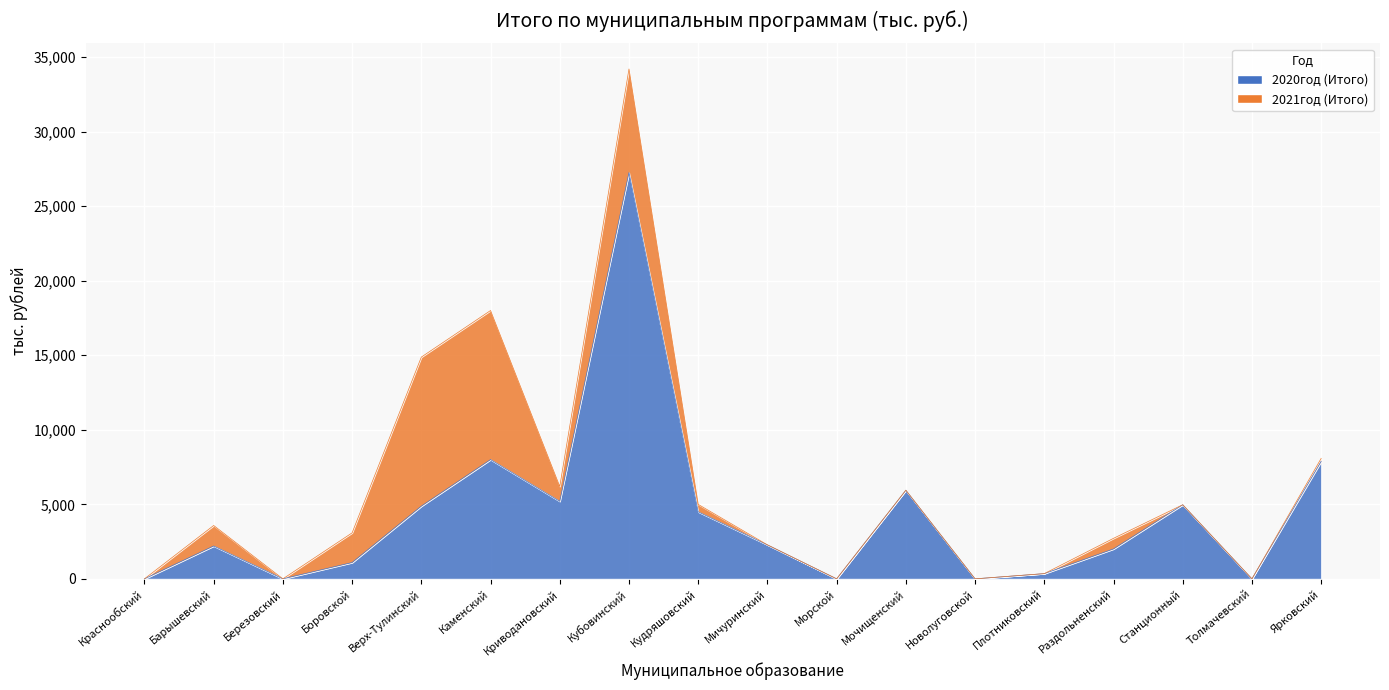

How many values are above zero?

13